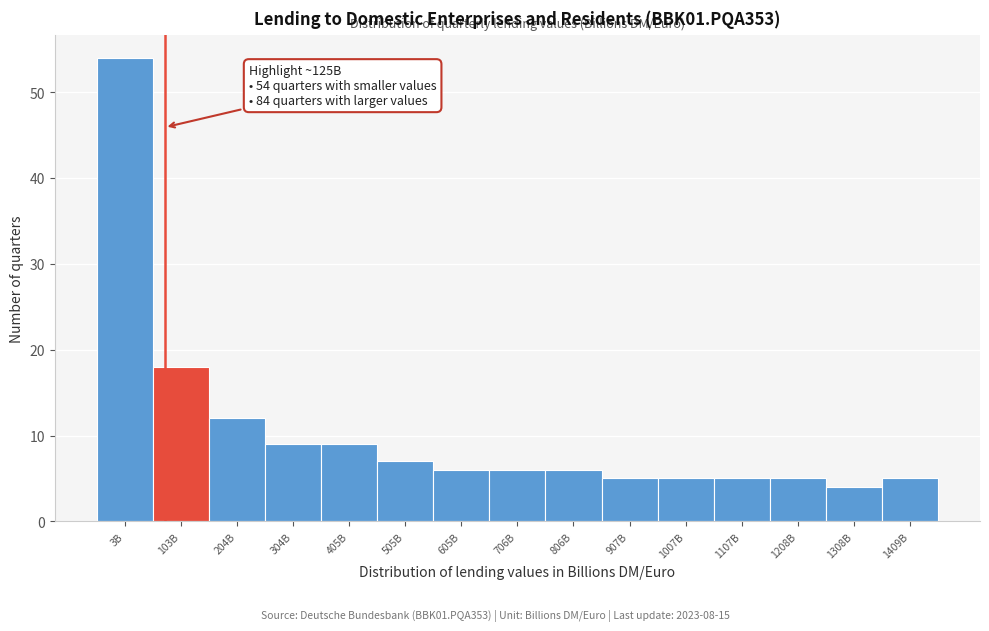

Reading left to right, transcribe all the data shown in this chart.

54	18	12	9	9	7	6	6	6	5	5	5	5	4	5